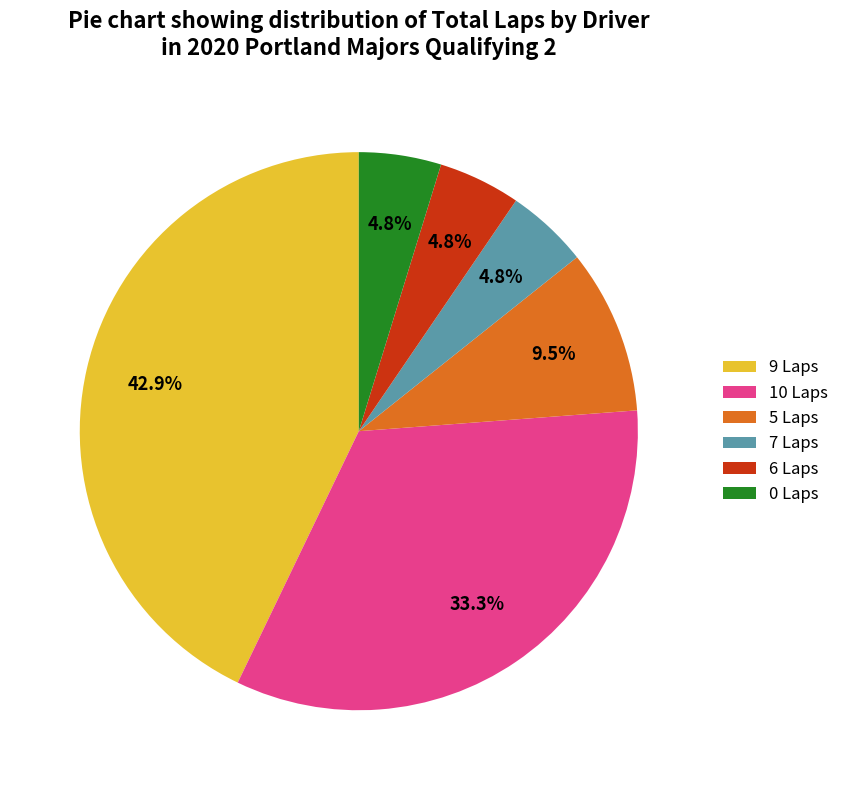

Does 0 Laps account for over 50% of the chart?

No